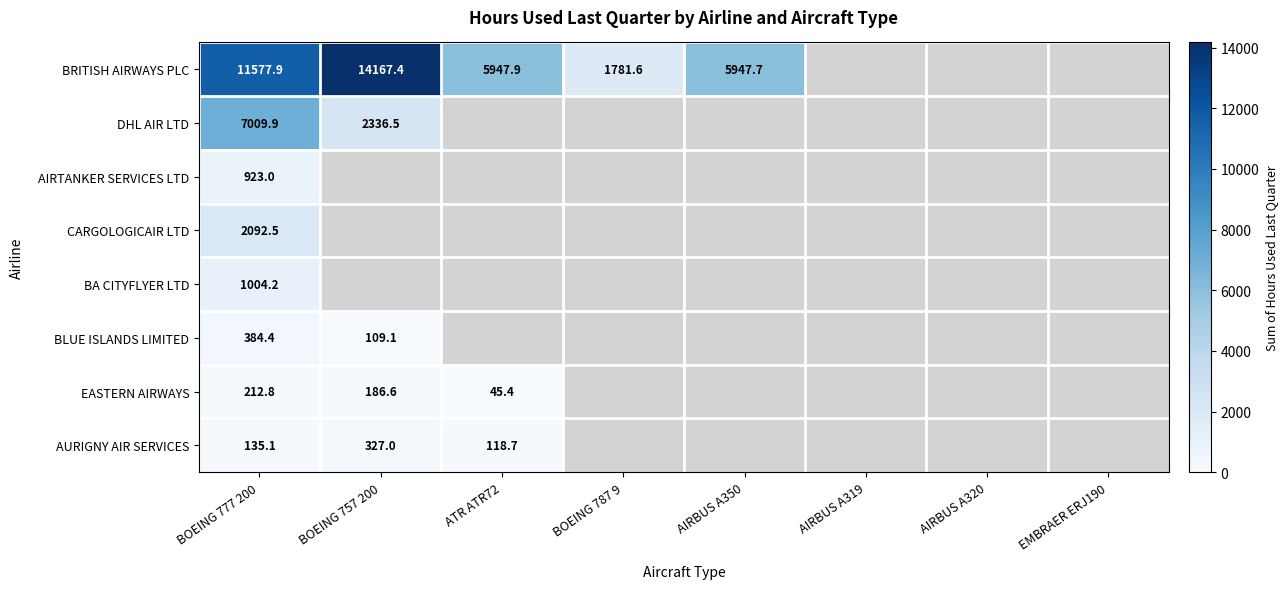

True or false: DHL AIR LTD has a value of 7009.9 at BOEING 777 200.

True